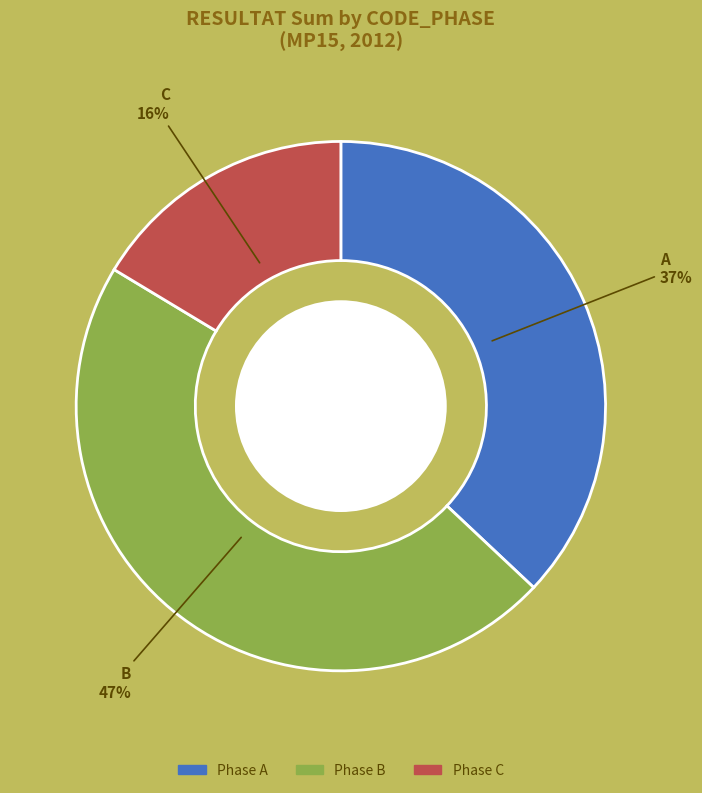

Does any single category account for the majority?

No